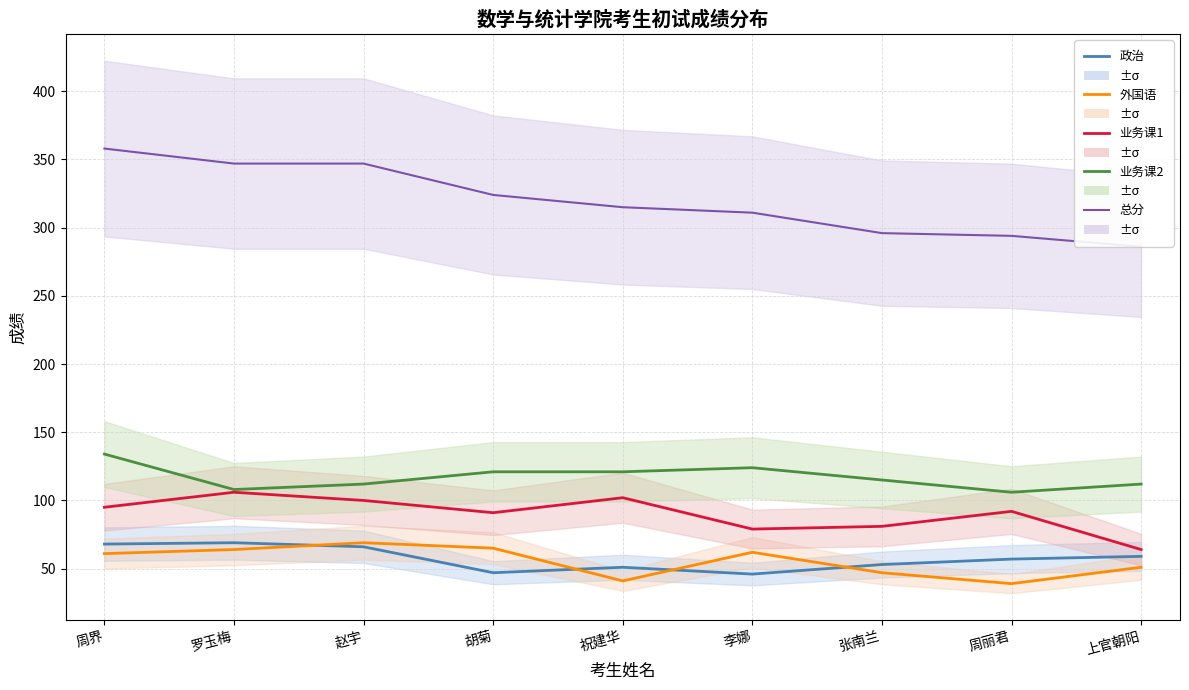

What is the difference between the highest and lowest values at 李娜?

265